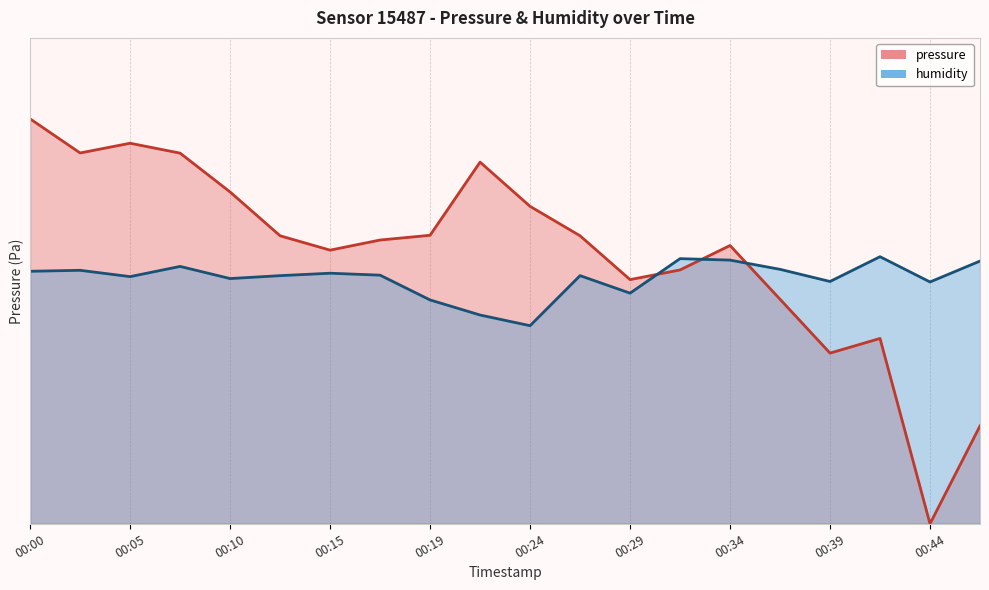

What is the value of the pressure point at the 18th from the left?

45.8